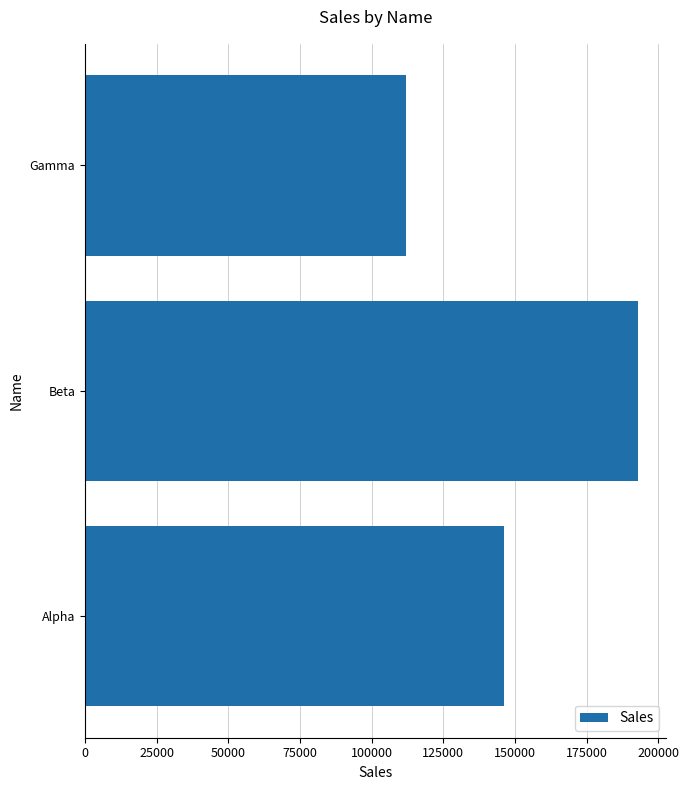

What is the minimum value shown in the chart?

112000